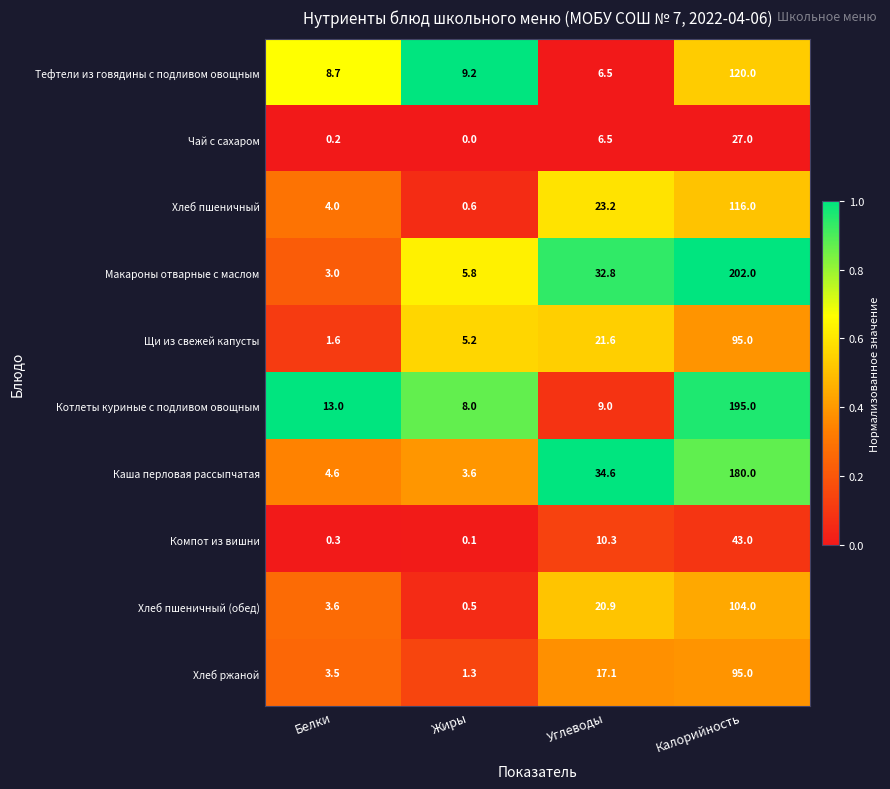

What is the difference between the highest and lowest values at Калорийность?

175.0